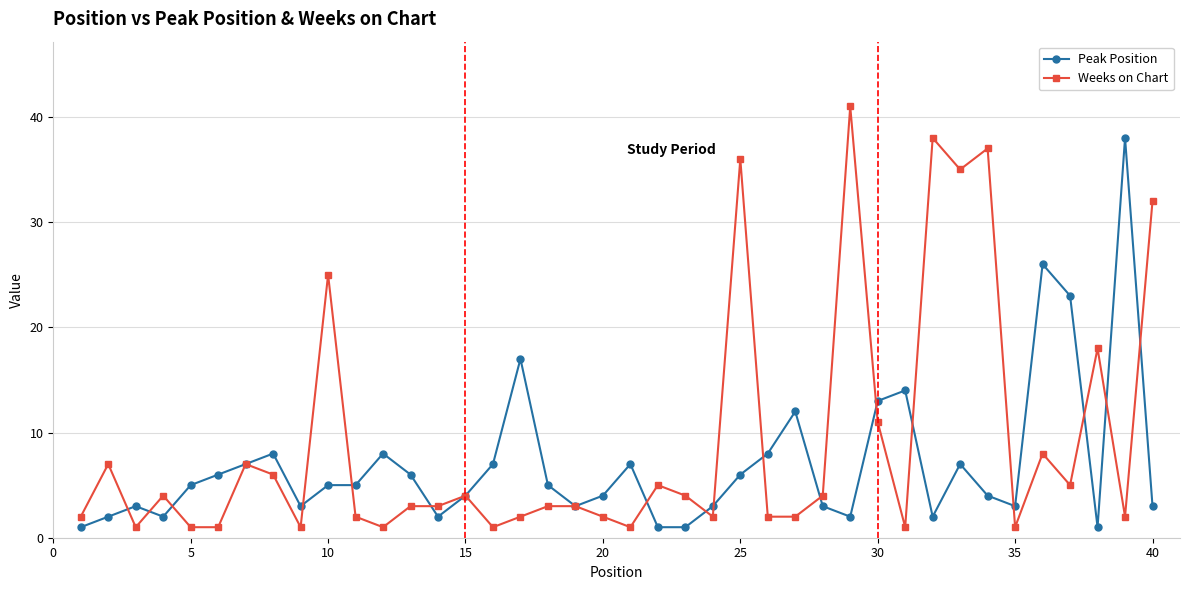

What is the difference between the maximum and minimum values in the Peak Position series?

37